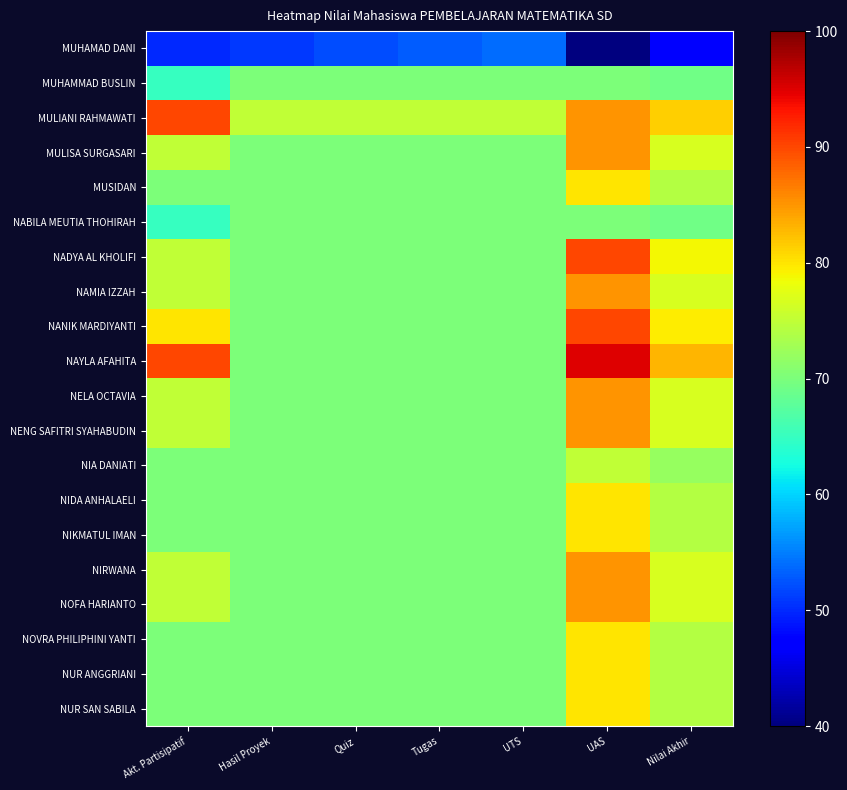

Rank the series by their maximum value, from lowest to highest.

MUHAMAD DANI, MUHAMMAD BUSLIN, NABILA MEUTIA THOHIRAH, NIA DANIATI, MUSIDAN, NIDA ANHALAELI, NIKMATUL IMAN, NOVRA PHILIPHINI YANTI, NUR ANGGRIANI, NUR SAN SABILA, MULISA SURGASARI, NAMIA IZZAH, NELA OCTAVIA, NENG SAFITRI SYAHABUDIN, NIRWANA, NOFA HARIANTO, MULIANI RAHMAWATI, NADYA AL KHOLIFI, NANIK MARDIYANTI, NAYLA AFAHITA